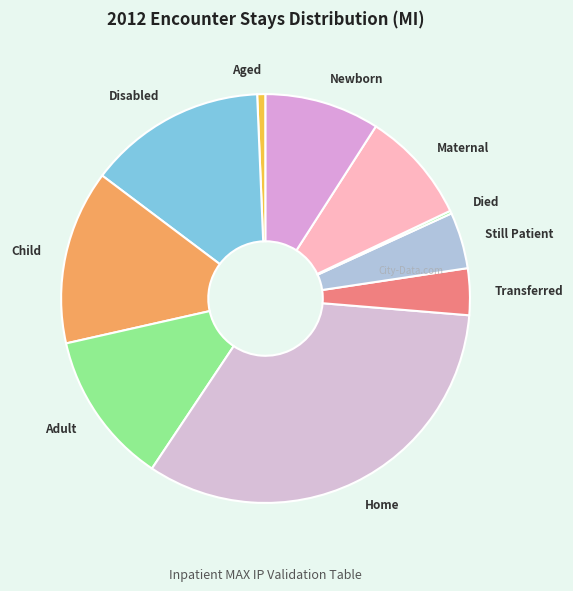

True or false: Newborn accounts for 9% of the total.

True